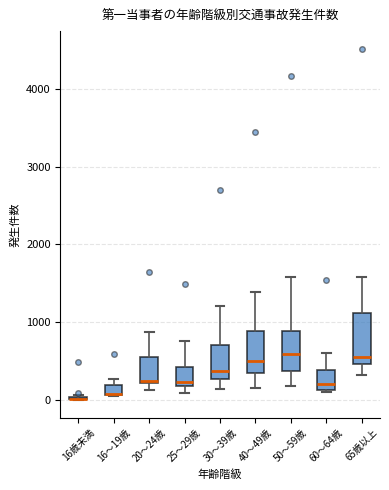

Where is the lower edge of the box for 65歳以上 on the y-axis? The values are not printed on the chart, so give them approximately, as read against the axis.

500